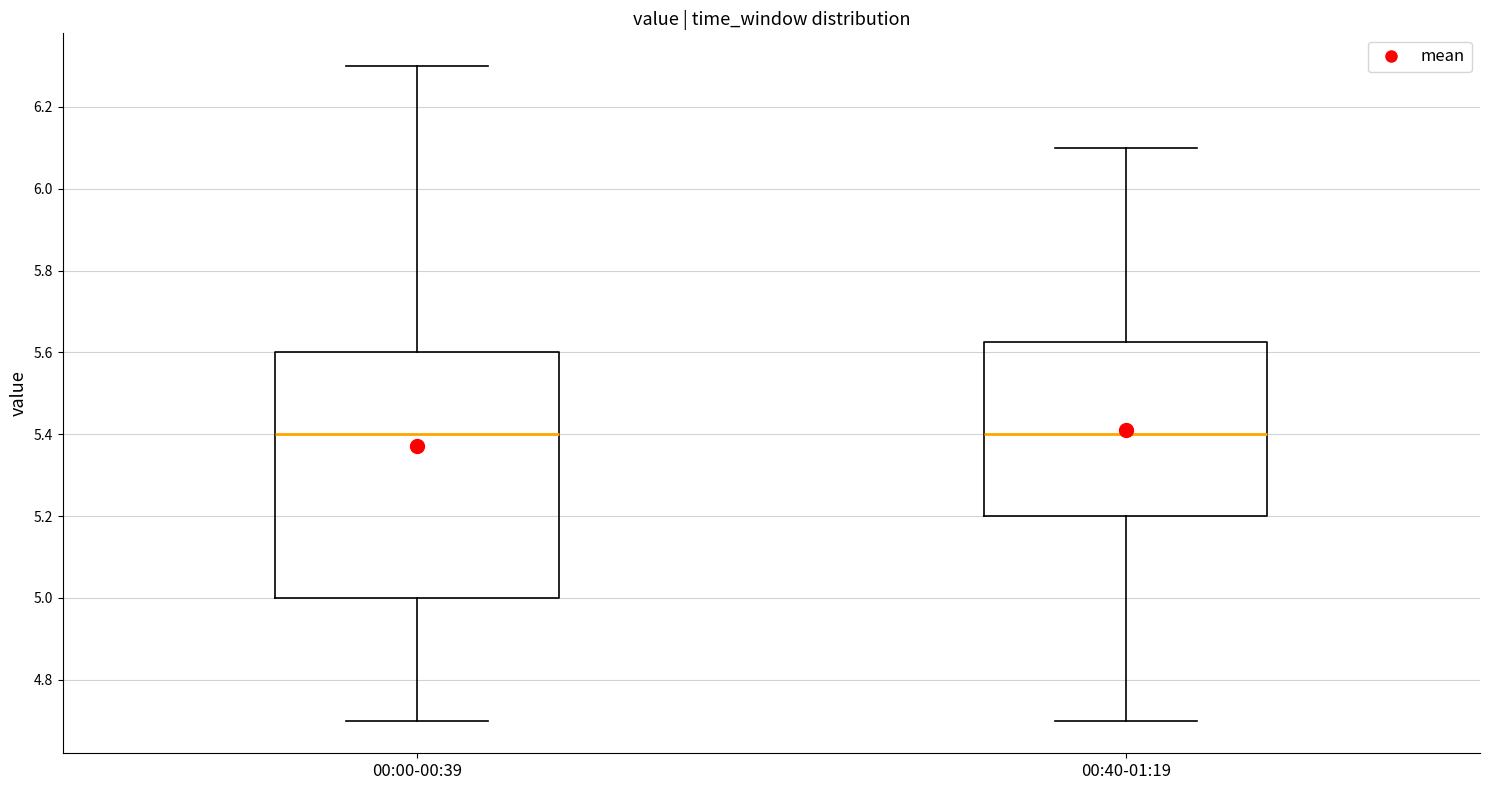

Which box is the tallest, from its lower edge to its upper edge?

00:00-00:39